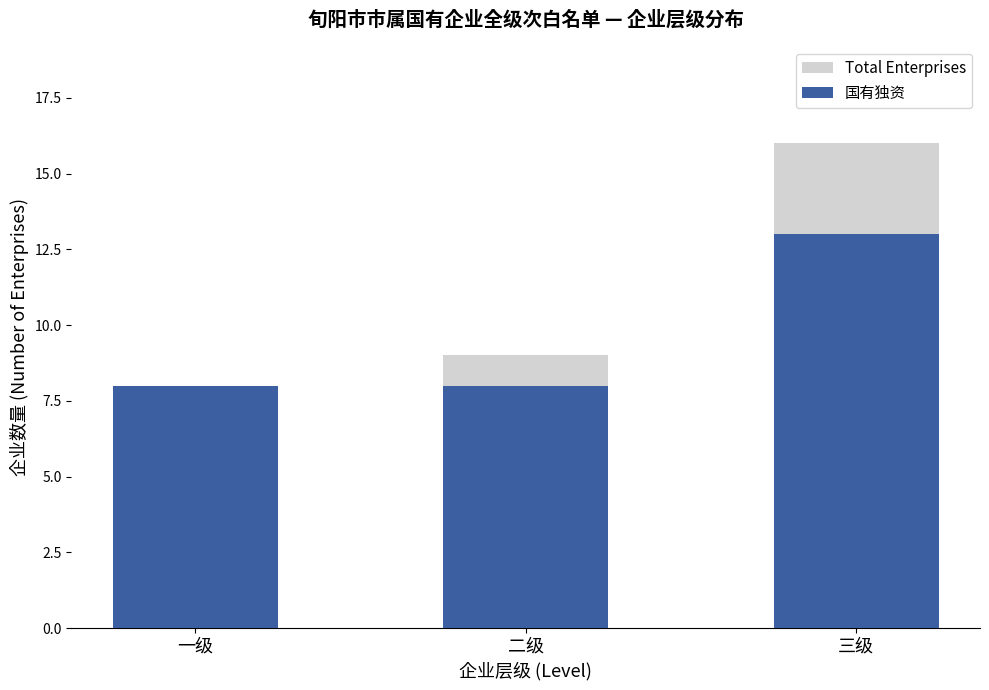

List the labels in order of 国有独资 value, smallest first.

一级, 二级, 三级